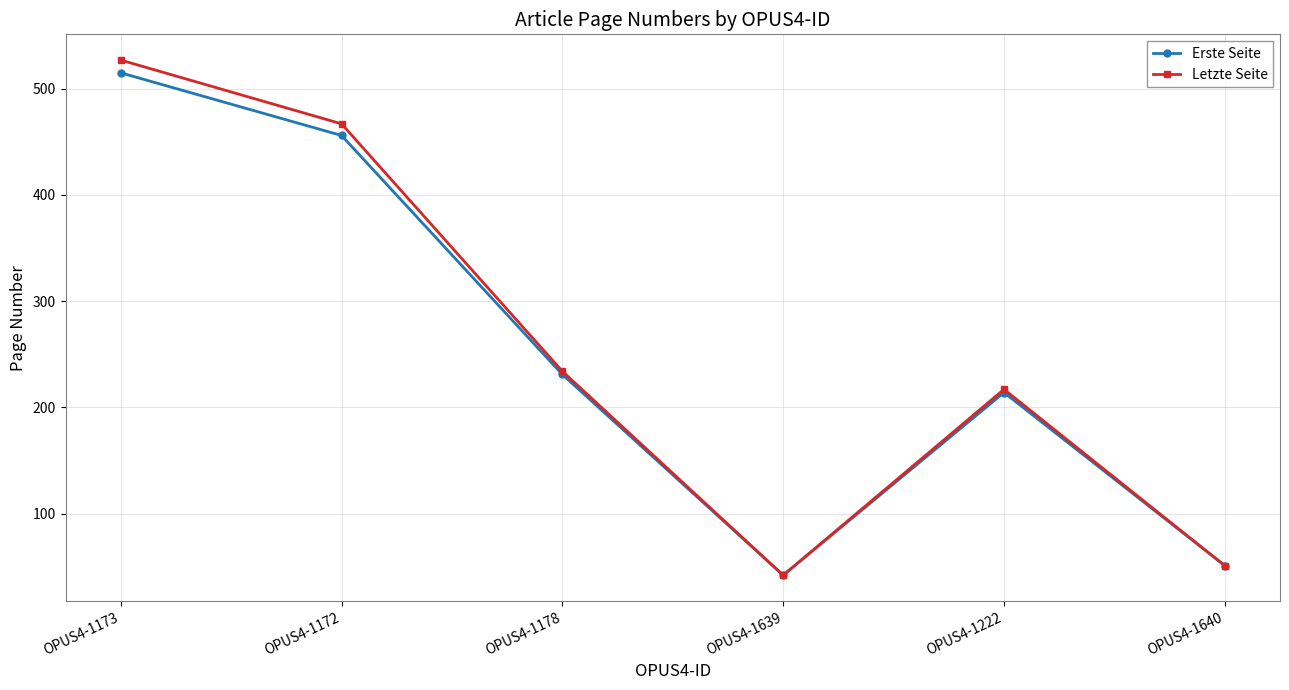

At which category does Erste Seite reach its first local peak?

OPUS4-1222